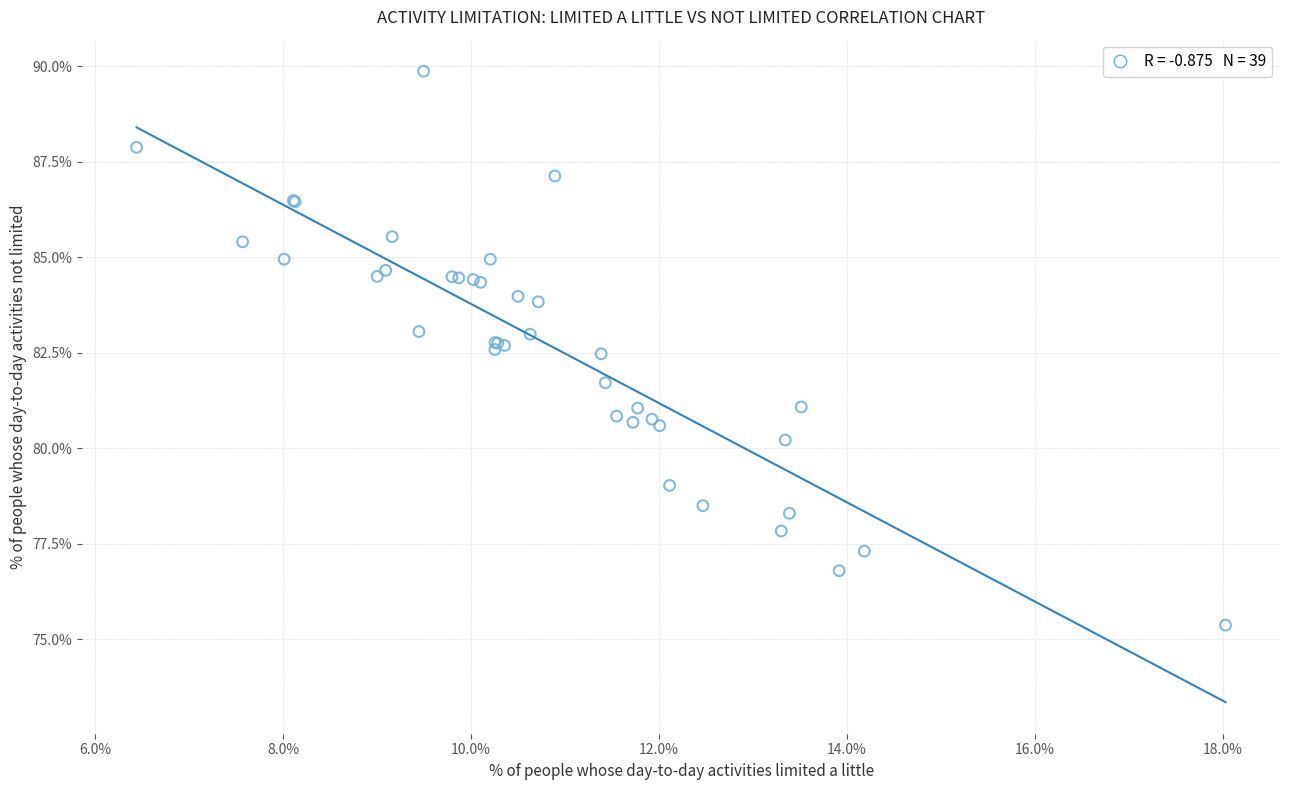

What Y value in the scatter plot is closest to 82?

81.7